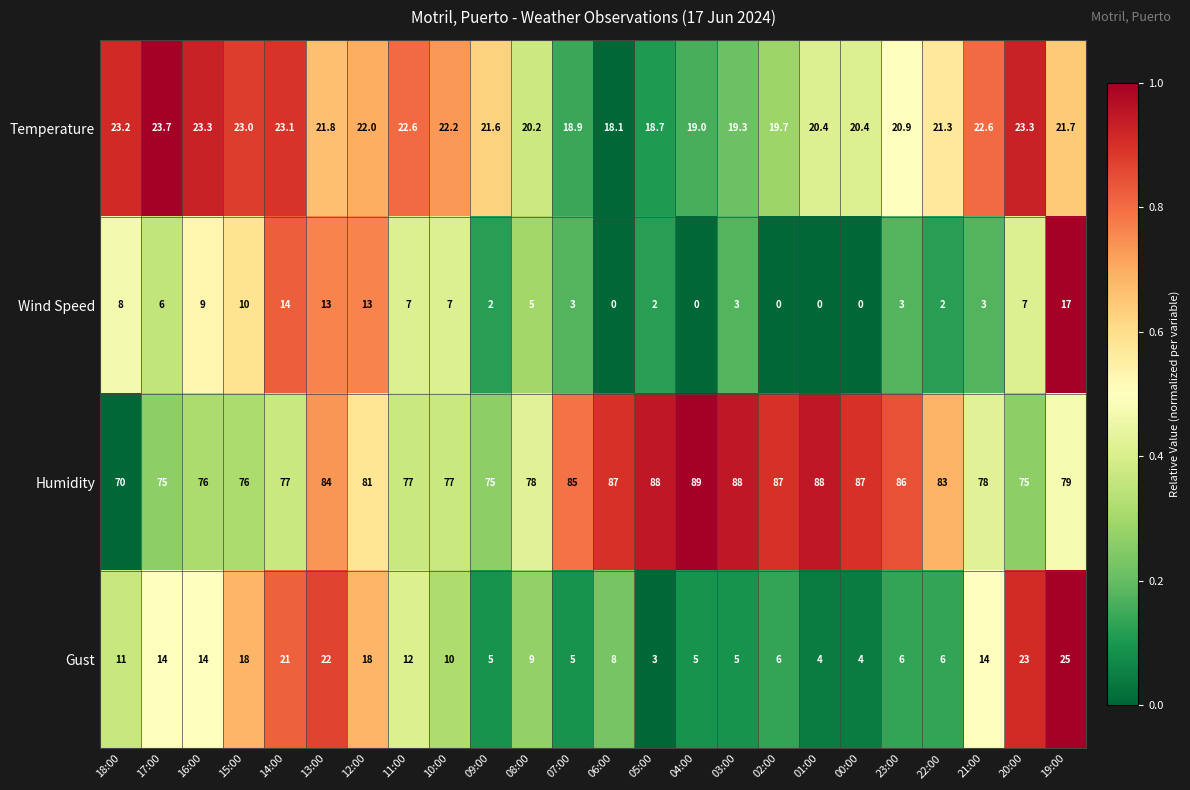

Rank the series by their maximum value, from highest to lowest.

Humidity, Gust, Temperature, Wind Speed